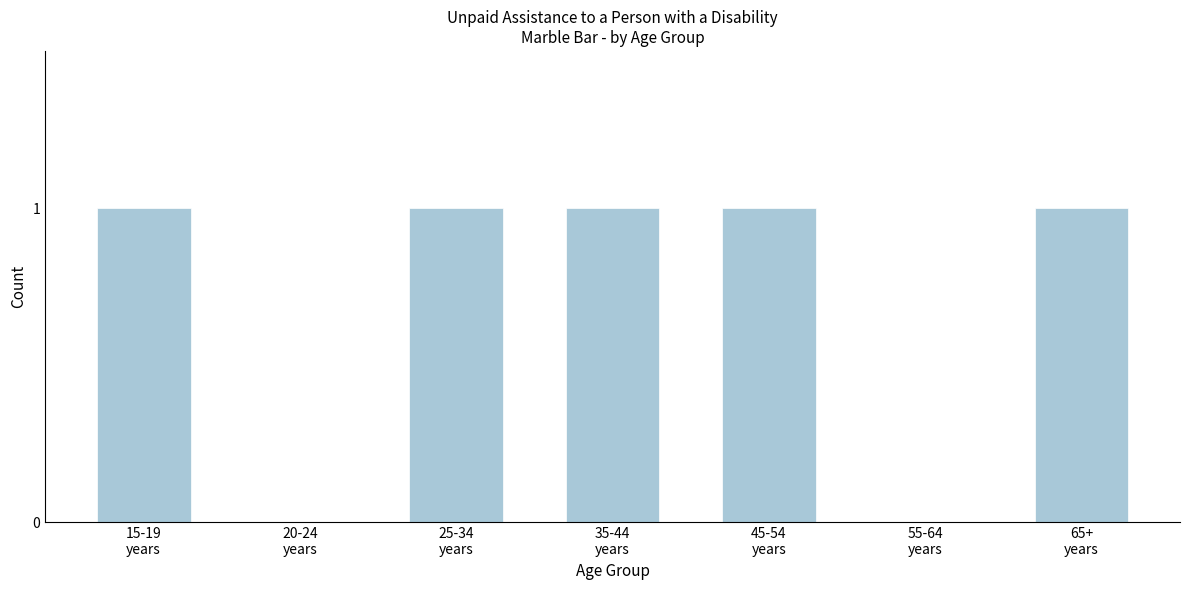

How many series are shown in this chart?

1